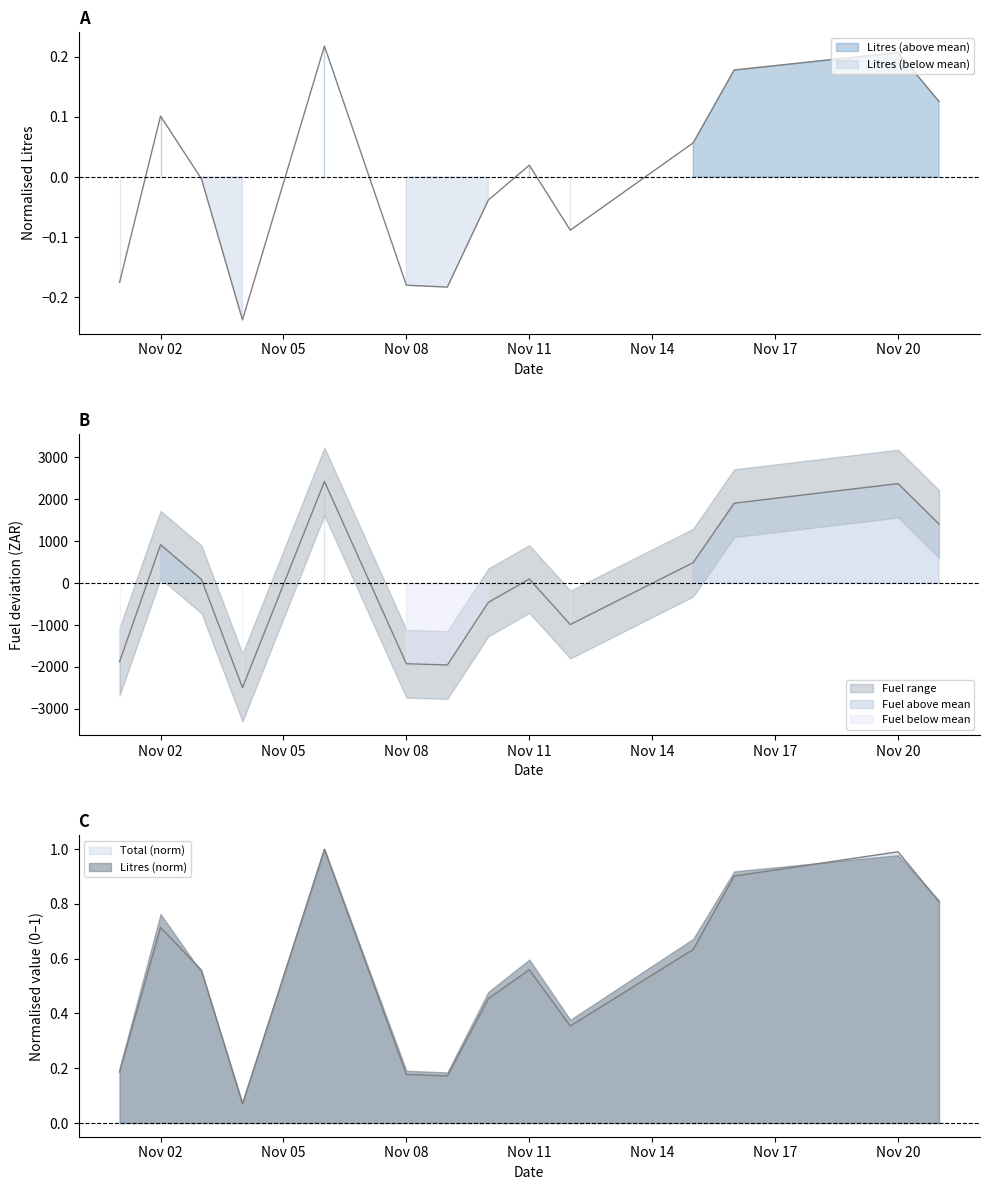

Between 2023-11-03 and 2023-11-20, which series saw the biggest shift?

Fuel